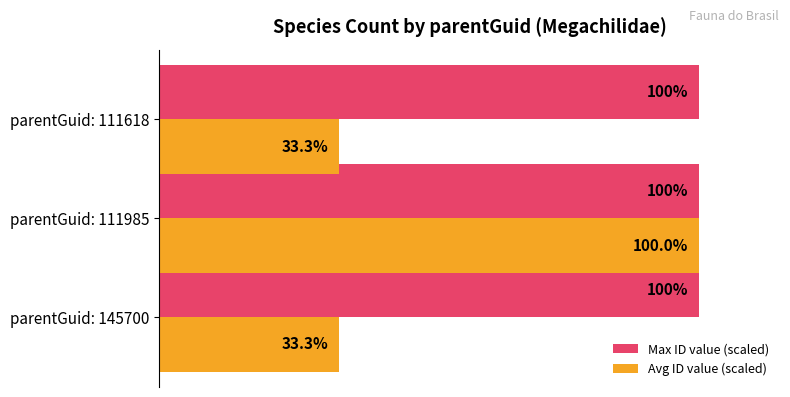

What is the smallest value displayed?

0.3